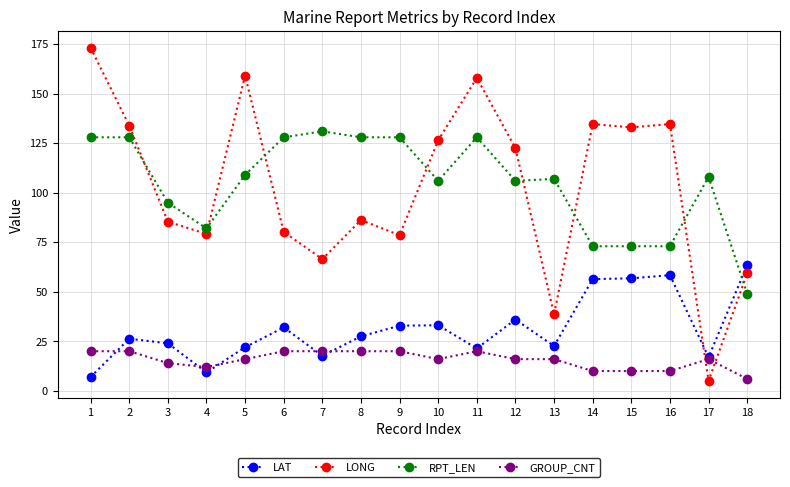

What is the greatest value displayed?

173.2